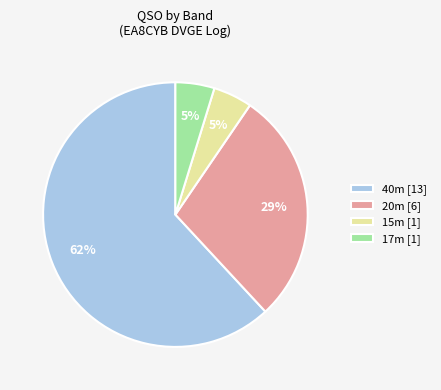

Which slice is the largest?

40m [13]